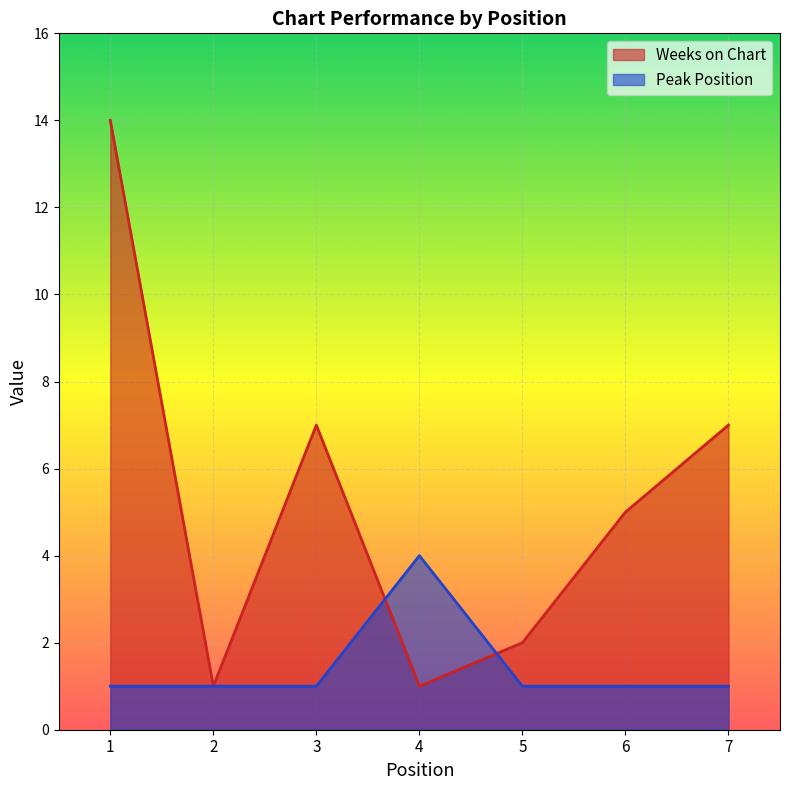

What is the difference between the second highest and second lowest values in the Weeks on Chart series?

6